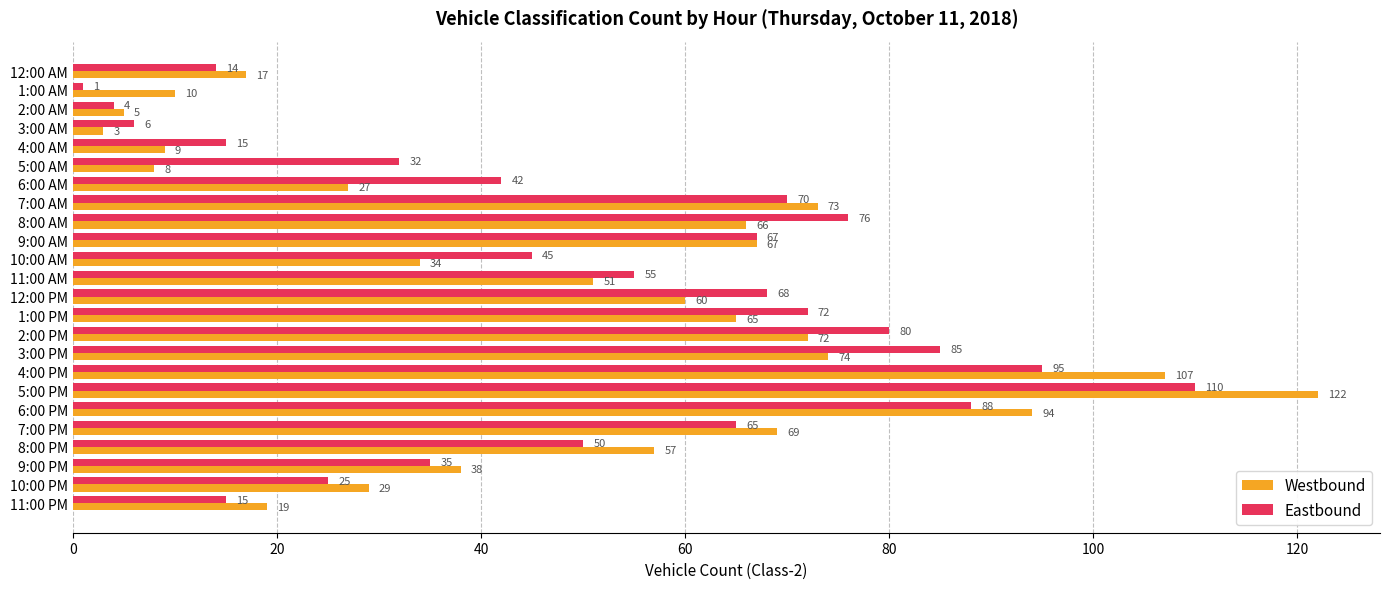

The Eastbound series shows 51 at 5:00 AM. True or false?

False